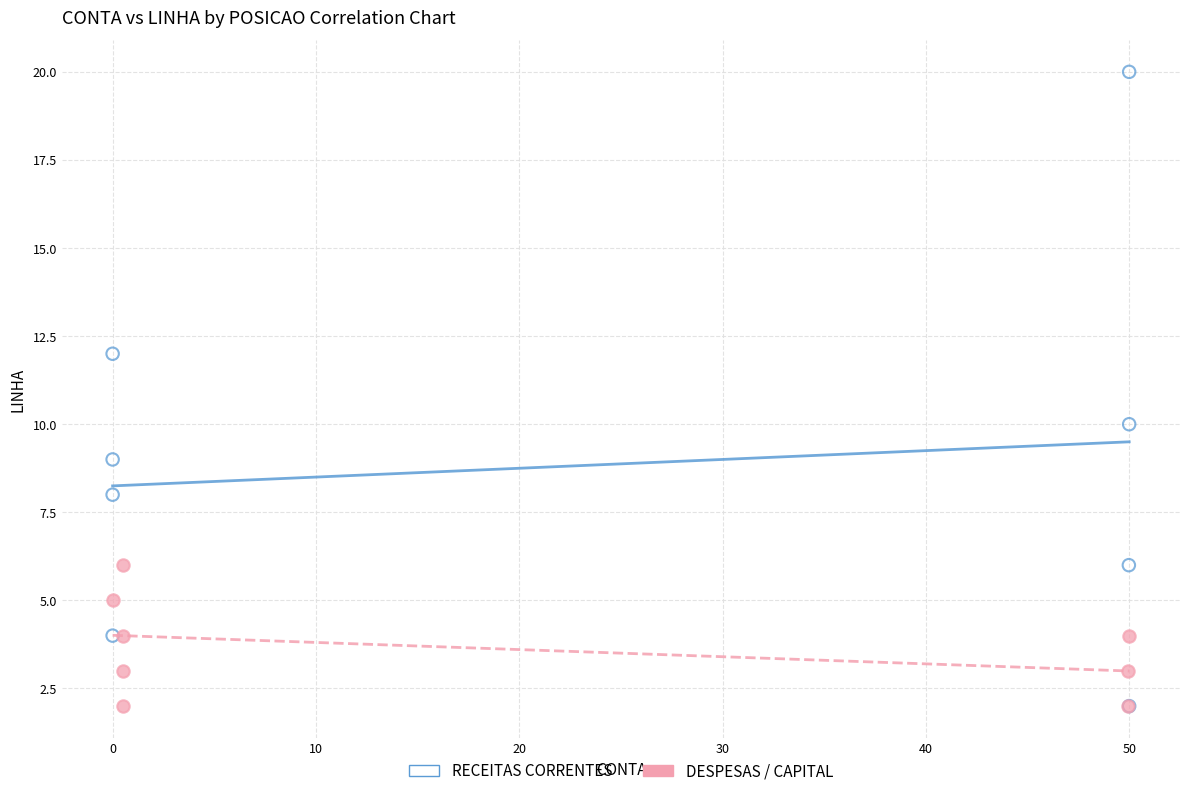

Which series contains the highest Y value?

RECEITAS CORRENTES